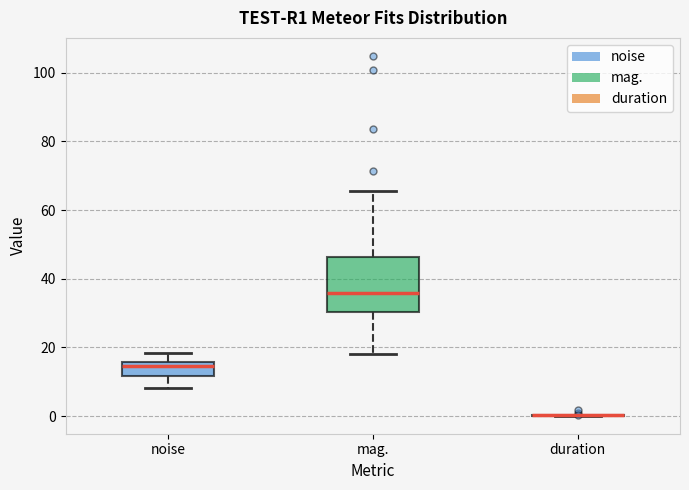

Reading left to right, transcribe this box plot: for each box, give where its median line is, the range the box spans, and where its two whiskers end, as read against the y-axis. The values are not printed on the chart, so give them approximately, as read against the axis.

noise: median 14, box 12 to 16, whiskers 8 to 18
mag.: median 36, box 30 to 46, whiskers 18 to 66
duration: box collapsed to a line at 0, whiskers 0 to 0